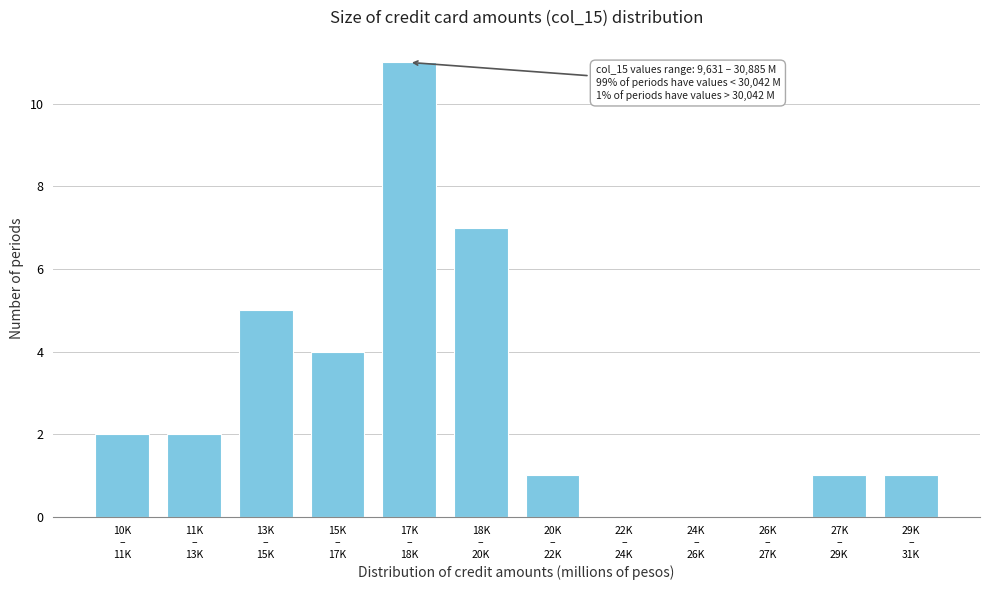

What is the maximum value shown in the chart?

11